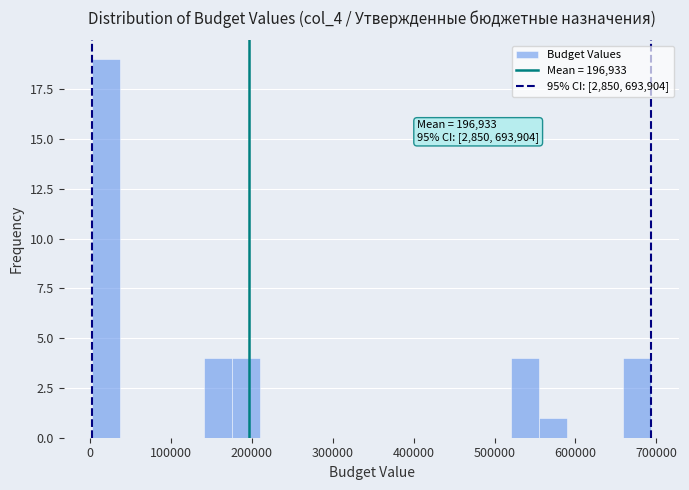

Around what value on the x-axis is the tallest bar? Give the approximate position of its centre, as read against the axis.

20000